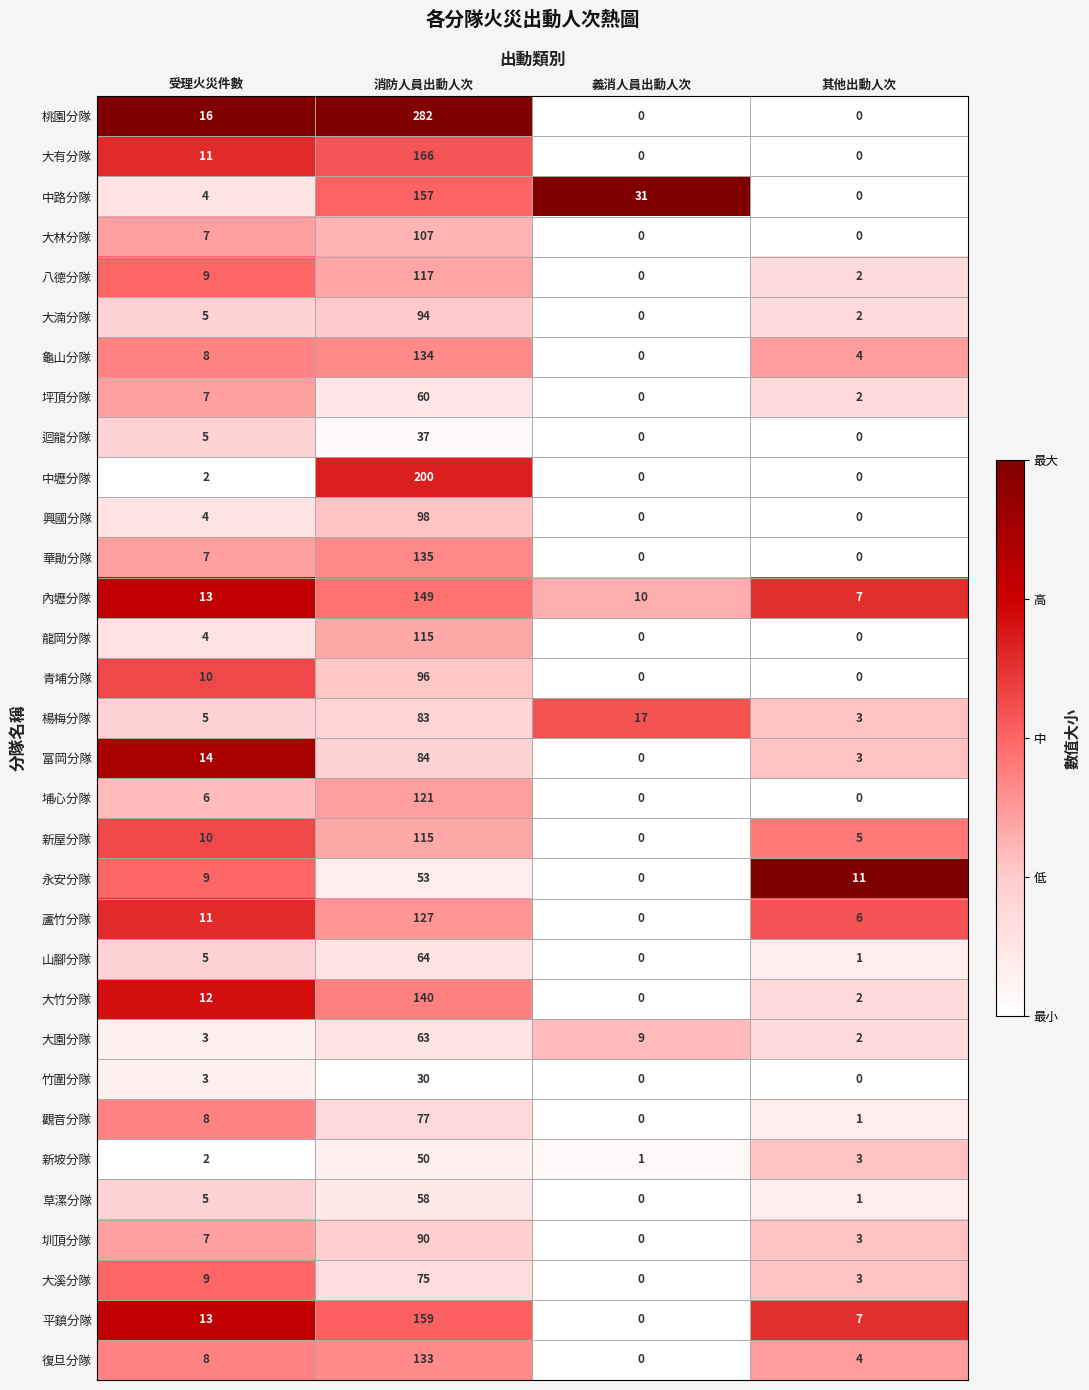

Read the 內壢分隊 value at 消防人員出動人次.

149